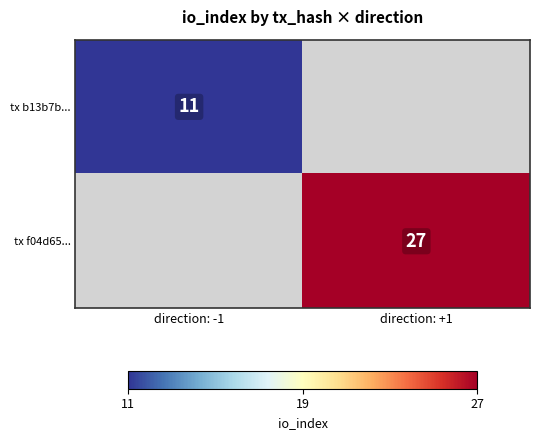

The tx f04d65... series shows 12.2 at direction: +1. True or false?

False